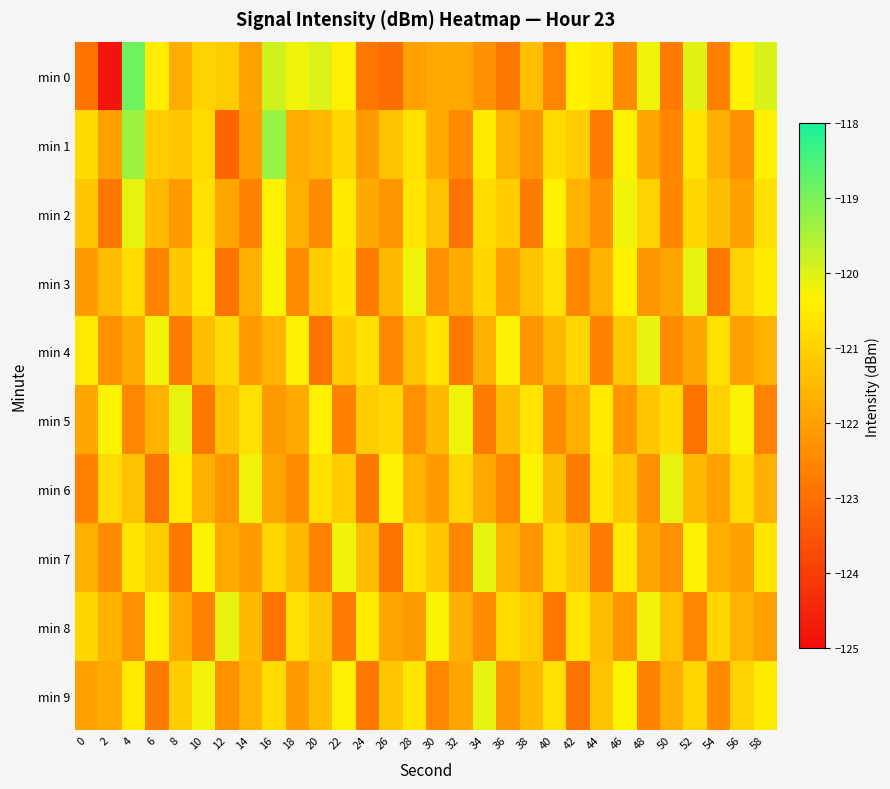

Reading left to right, list all the values displayed in this chart.

min 0: 0=-122.9	2=-124.8	4=-118.9	6=-120.5	8=-121.7	10=-121.0	12=-121.1	14=-122.0	16=-119.9	18=-120.2	20=-120.0	22=-120.4	24=-122.8	26=-123.0	28=-121.9	30=-121.8	32=-121.8	34=-122.3	36=-122.8	38=-121.4	40=-122.6	42=-120.4	44=-120.5	46=-122.4	48=-120.2	50=-122.8	52=-120.0	54=-122.6	56=-120.3	58=-119.9
min 1: 0=-120.8	2=-122.0	4=-119.3	6=-121.1	8=-121.3	10=-120.8	12=-123.2	14=-122.0	16=-119.3	18=-121.8	20=-121.5	22=-120.9	24=-122.1	26=-121.3	28=-120.7	30=-121.8	32=-122.4	34=-120.5	36=-121.6	38=-122.2	40=-120.8	42=-121.1	44=-122.7	46=-120.3	48=-121.9	50=-122.5	52=-120.6	54=-121.7	56=-122.3	58=-120.4
min 2: 0=-121.2	2=-122.8	4=-120.1	6=-121.5	8=-122.1	10=-120.7	12=-121.9	14=-122.6	16=-120.3	18=-121.7	20=-122.4	22=-120.5	24=-121.8	26=-122.2	28=-120.6	30=-121.3	32=-122.9	34=-120.8	36=-121.1	38=-122.7	40=-120.4	42=-121.6	44=-122.3	46=-120.2	48=-121.0	50=-122.5	52=-120.9	54=-121.4	56=-122.0	58=-120.7
min 3: 0=-122.1	2=-121.4	4=-120.8	6=-122.6	8=-121.2	10=-120.5	12=-122.9	14=-121.7	16=-120.3	18=-122.4	20=-121.1	22=-120.6	24=-122.7	26=-121.5	28=-120.2	30=-122.3	32=-121.8	34=-120.9	36=-122.0	38=-121.3	40=-120.7	42=-122.5	44=-121.6	46=-120.4	48=-122.2	50=-121.9	52=-120.1	54=-122.8	56=-121.0	58=-120.5
min 4: 0=-120.5	2=-122.3	4=-121.8	6=-120.2	8=-122.7	10=-121.4	12=-120.8	14=-122.1	16=-121.6	18=-120.4	20=-122.9	22=-121.1	24=-120.7	26=-122.5	28=-121.3	30=-120.6	32=-122.8	34=-121.7	36=-120.3	38=-122.2	40=-121.5	42=-120.9	44=-122.6	46=-121.2	48=-120.1	50=-122.4	52=-121.9	54=-120.7	56=-122.0	58=-121.6
min 5: 0=-121.9	2=-120.3	4=-122.5	6=-121.6	8=-120.1	10=-122.8	12=-121.3	14=-120.7	16=-122.1	18=-121.8	20=-120.4	22=-122.6	24=-121.1	26=-120.9	28=-122.3	30=-121.5	32=-120.2	34=-122.7	36=-121.4	38=-120.6	40=-122.4	42=-121.7	44=-120.5	46=-122.2	48=-121.2	50=-120.8	52=-122.9	54=-121.0	56=-120.3	58=-122.6
min 6: 0=-122.6	2=-120.8	4=-121.3	6=-122.9	8=-120.5	10=-121.7	12=-122.2	14=-120.2	16=-121.9	18=-122.4	20=-120.7	22=-121.1	24=-122.8	26=-120.4	28=-121.6	30=-122.1	32=-120.9	34=-121.8	36=-122.5	38=-120.3	40=-121.4	42=-122.7	44=-120.6	46=-121.2	48=-122.3	50=-120.1	52=-121.5	54=-122.0	56=-120.8	58=-121.7
min 7: 0=-121.7	2=-122.4	4=-120.6	6=-121.1	8=-122.8	10=-120.3	12=-121.8	14=-122.1	16=-120.9	18=-121.5	20=-122.6	22=-120.2	24=-121.4	26=-122.9	28=-120.7	30=-121.2	32=-122.5	34=-120.1	36=-121.6	38=-122.2	40=-120.8	42=-121.3	44=-122.7	46=-120.5	48=-121.9	50=-122.3	52=-120.4	54=-121.7	56=-122.0	58=-120.6
min 8: 0=-120.9	2=-121.6	4=-122.3	6=-120.4	8=-121.8	10=-122.6	12=-120.1	14=-121.5	16=-122.9	18=-120.7	20=-121.2	22=-122.7	24=-120.5	26=-121.9	28=-122.1	30=-120.3	32=-121.7	34=-122.4	36=-120.8	38=-121.1	40=-122.8	42=-120.6	44=-121.4	46=-122.2	48=-120.2	50=-121.3	52=-122.5	54=-120.9	56=-121.6	58=-122.0
min 9: 0=-122.0	2=-121.8	4=-120.5	6=-122.7	8=-121.1	10=-120.2	12=-122.3	14=-121.6	16=-120.8	18=-122.1	20=-121.4	22=-120.4	24=-122.8	26=-121.2	28=-120.6	30=-122.5	32=-121.9	34=-120.1	36=-122.2	38=-121.5	40=-120.7	42=-122.9	44=-121.3	46=-120.3	48=-122.6	50=-121.7	52=-120.9	54=-122.4	56=-121.0	58=-120.5